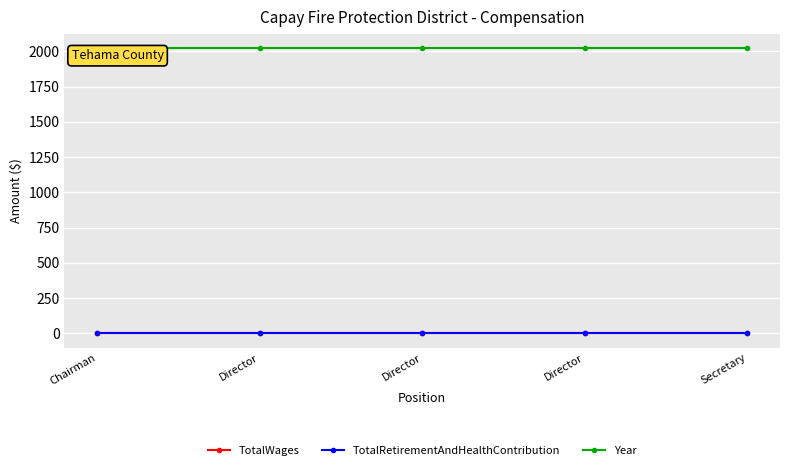

Reading right to left, list all the values displayed in this chart.

TotalWages: Secretary=0	Director=0	Director=0	Director=0	Chairman=0
TotalRetirementAndHealthContribution: Secretary=0	Director=0	Director=0	Director=0	Chairman=0
Year: Secretary=2021	Director=2021	Director=2021	Director=2021	Chairman=2021